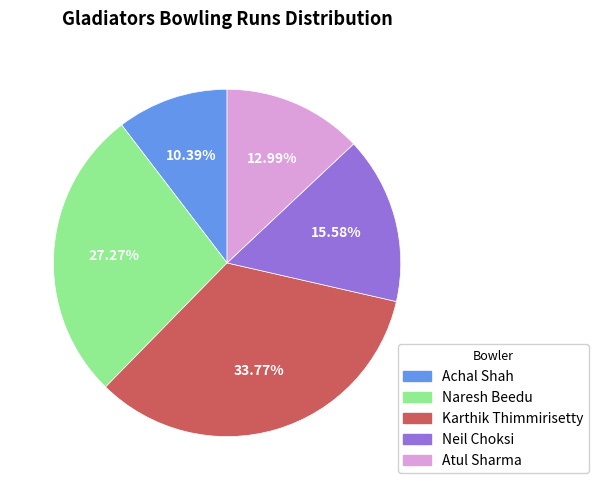

How many slices are in this pie chart?

5